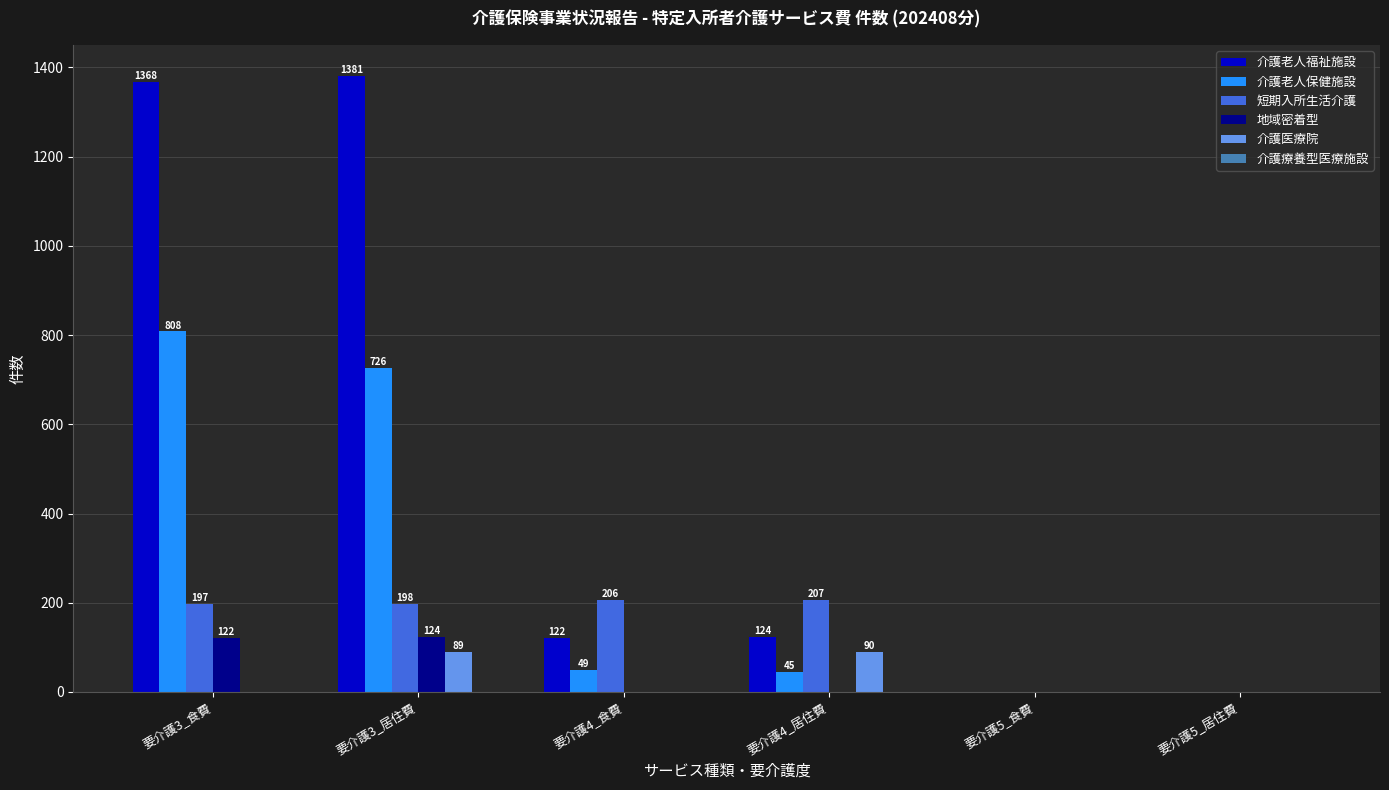

Reading left to right, transcribe all the data shown in this chart.

介護老人福祉施設: 要介護3_食費=1368	要介護3_居住費=1381	要介護4_食費=122	要介護4_居住費=124	要介護5_食費=0	要介護5_居住費=0
介護老人保健施設: 要介護3_食費=808	要介護3_居住費=726	要介護4_食費=49	要介護4_居住費=45	要介護5_食費=0	要介護5_居住費=0
短期入所生活介護: 要介護3_食費=197	要介護3_居住費=198	要介護4_食費=206	要介護4_居住費=207	要介護5_食費=0	要介護5_居住費=0
地域密着型: 要介護3_食費=122	要介護3_居住費=124	要介護4_食費=0	要介護4_居住費=0	要介護5_食費=0	要介護5_居住費=0
介護医療院: 要介護3_食費=0	要介護3_居住費=89	要介護4_食費=0	要介護4_居住費=90	要介護5_食費=0	要介護5_居住費=0